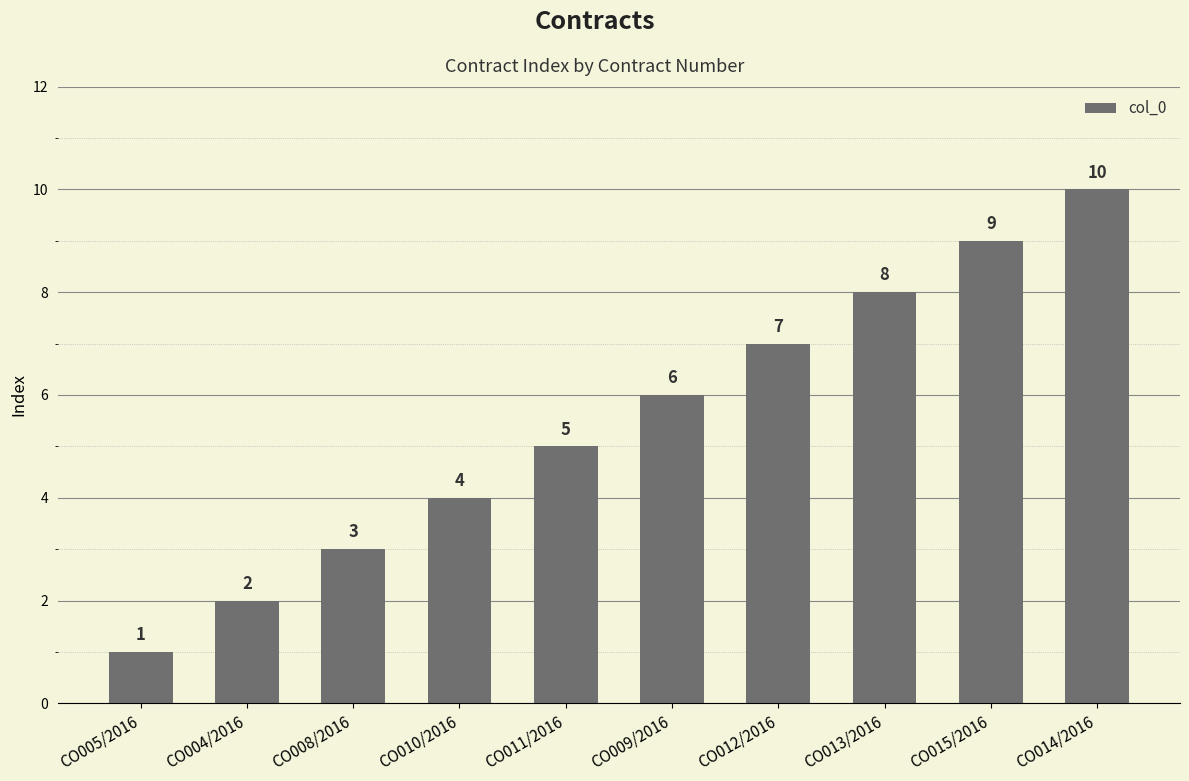

Are the bars grouped side by side (vs. stacked)?

No